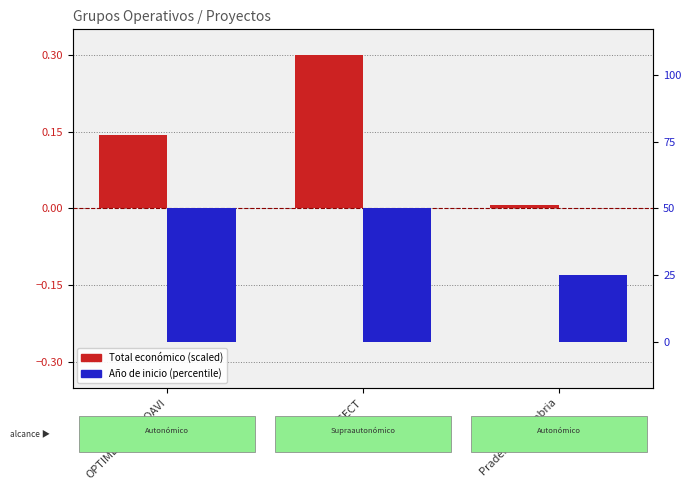

How many groups of bars are there?

3